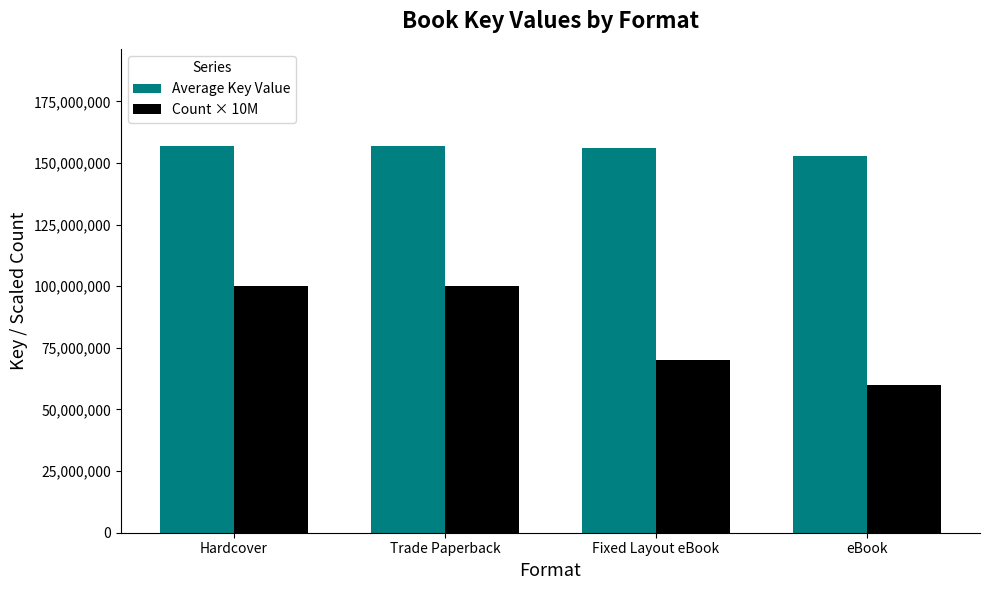

What is the sum of all Average Key Value values?

622853486